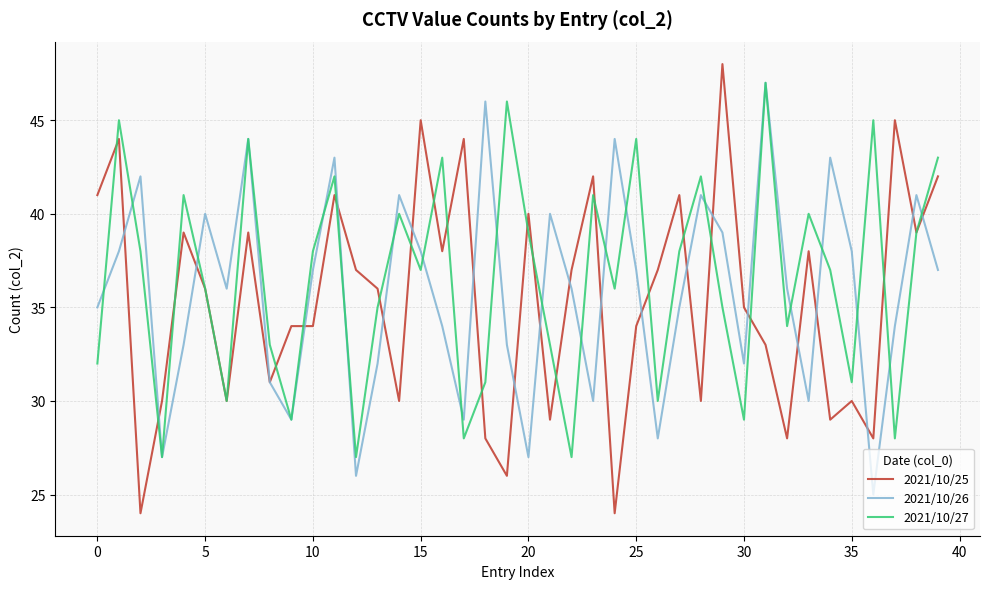

Which series has the widest spread of values?

2021/10/25